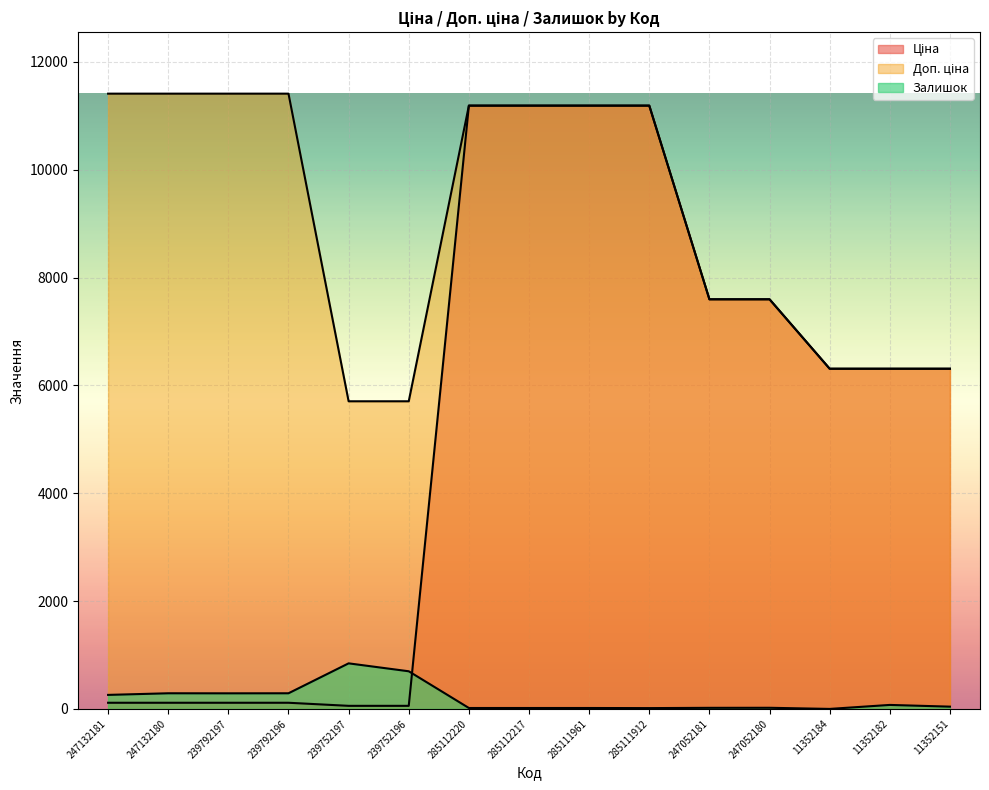

Reading left to right, transcribe all the data shown in this chart.

Ціна: 114.1	114.1	114.1	114.1	57.0	57.0	11188.2	11188.2	11188.2	11188.2	7596.5	7596.5	6308.8	6308.8	6308.8
Доп. ціна: 11410.0	11410.0	11410.0	11410.0	5705.0	5705.0	11188.2	11188.2	11188.2	11188.2	7596.5	7596.5	6308.8	6308.8	6308.8
Залишок: 260.0	290.0	289.0	290.0	845.0	698.0	17.0	17.0	17.0	15.0	20.0	21.0	0.0	74.0	42.0